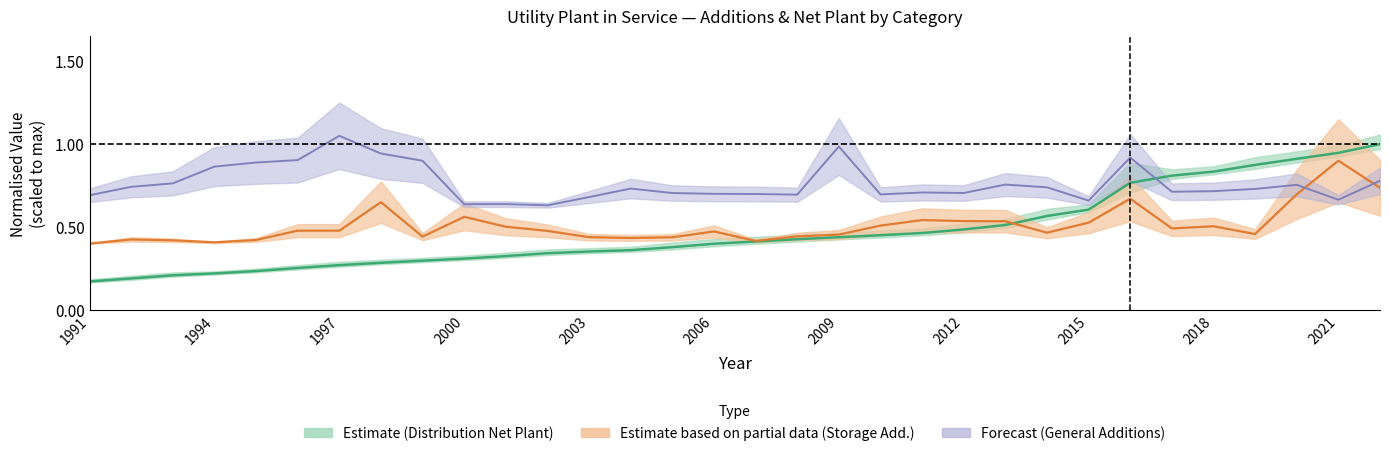

What is the sum of all Distribution Net Plant values?

15.1